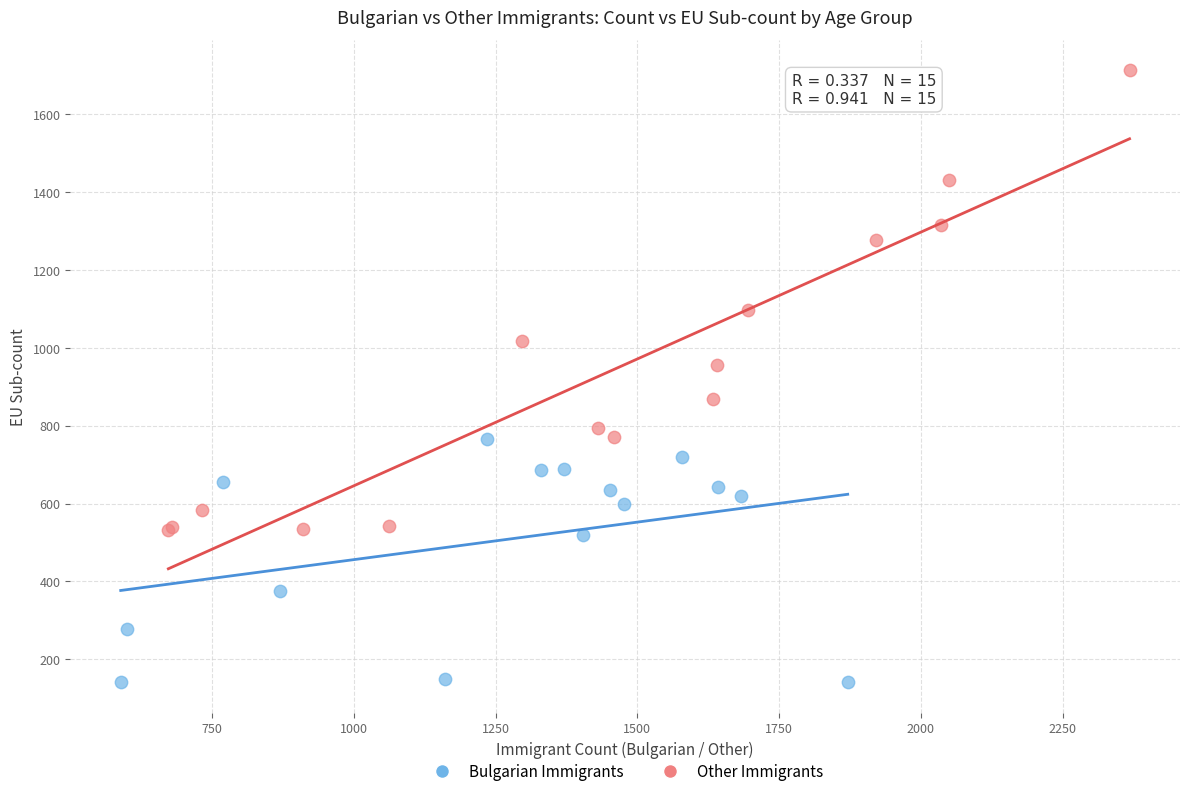

Which series has the widest spread of Y values?

Other Immigrants